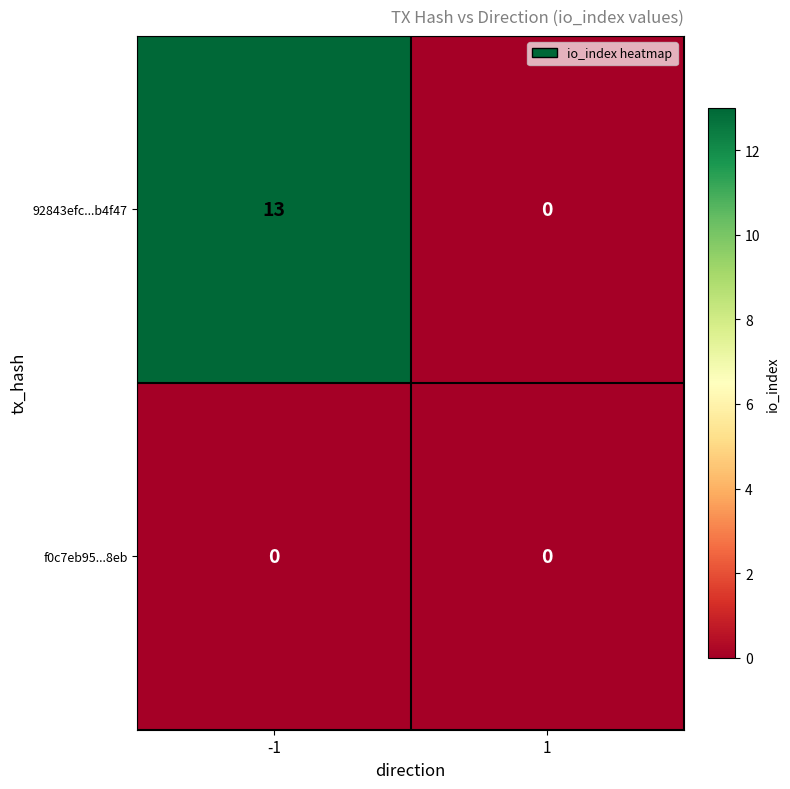

How many positive values does the 92843efc...b4f47 series have?

1